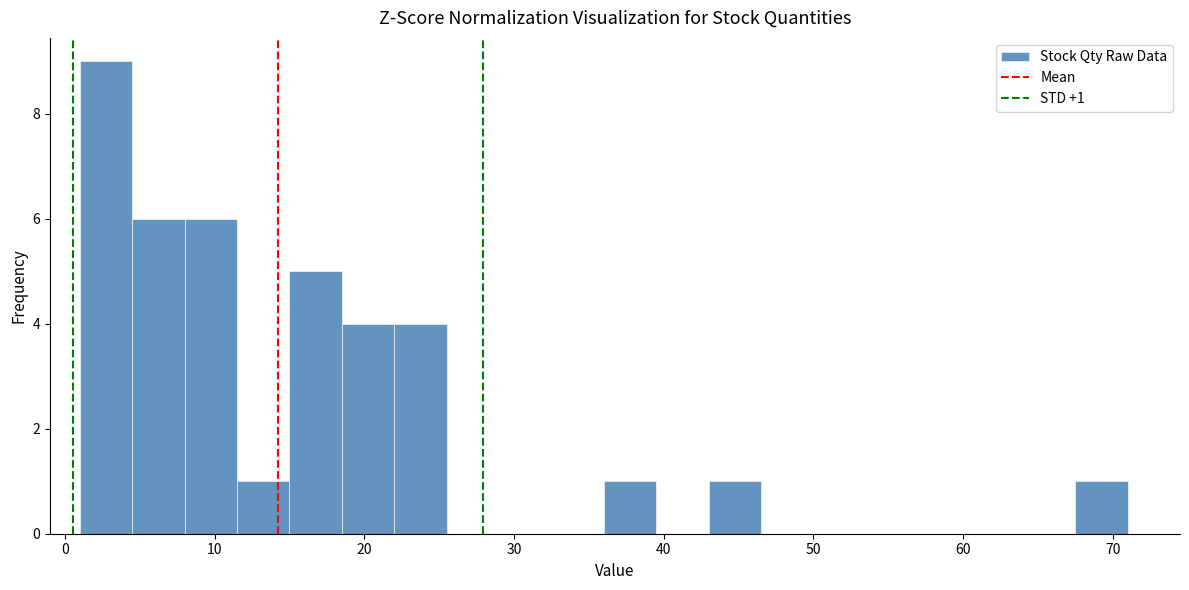

Around what value on the x-axis is the tallest bar? Give the approximate position of its centre, as read against the axis.

3